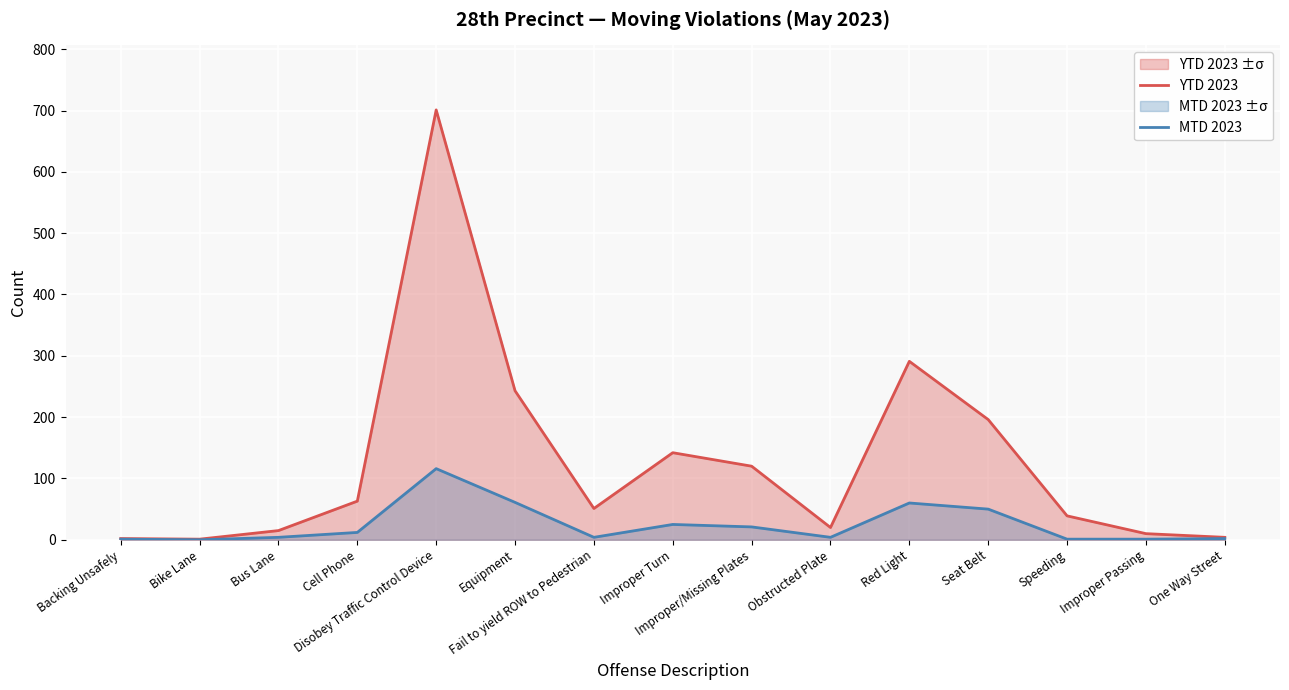

What is the difference between the highest and lowest values at One Way Street?

2